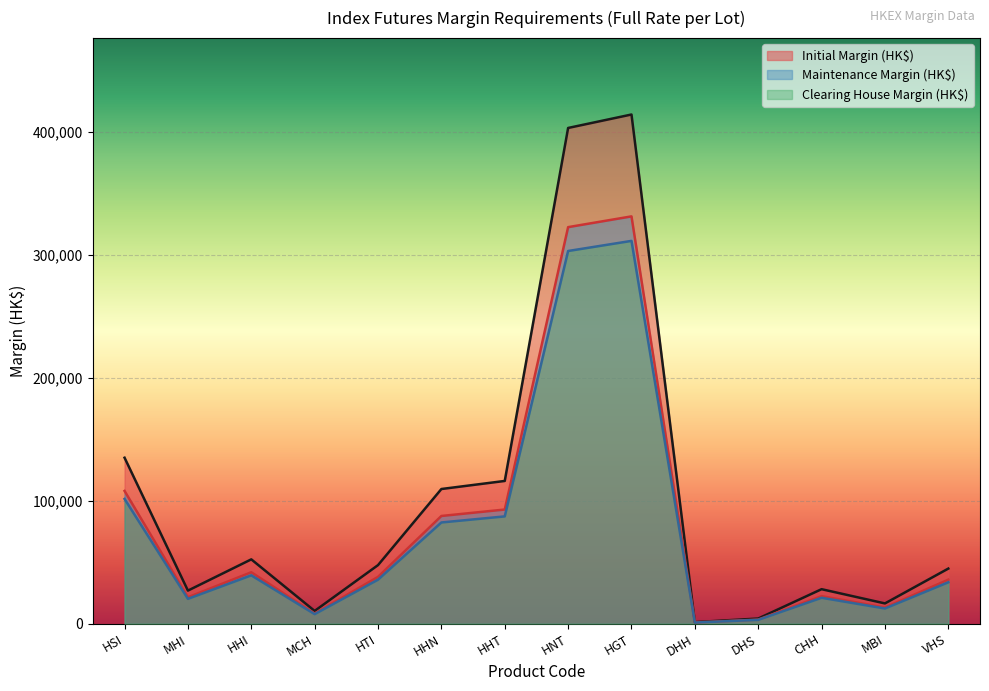

At which category is the sum across all series the highest?

HGT